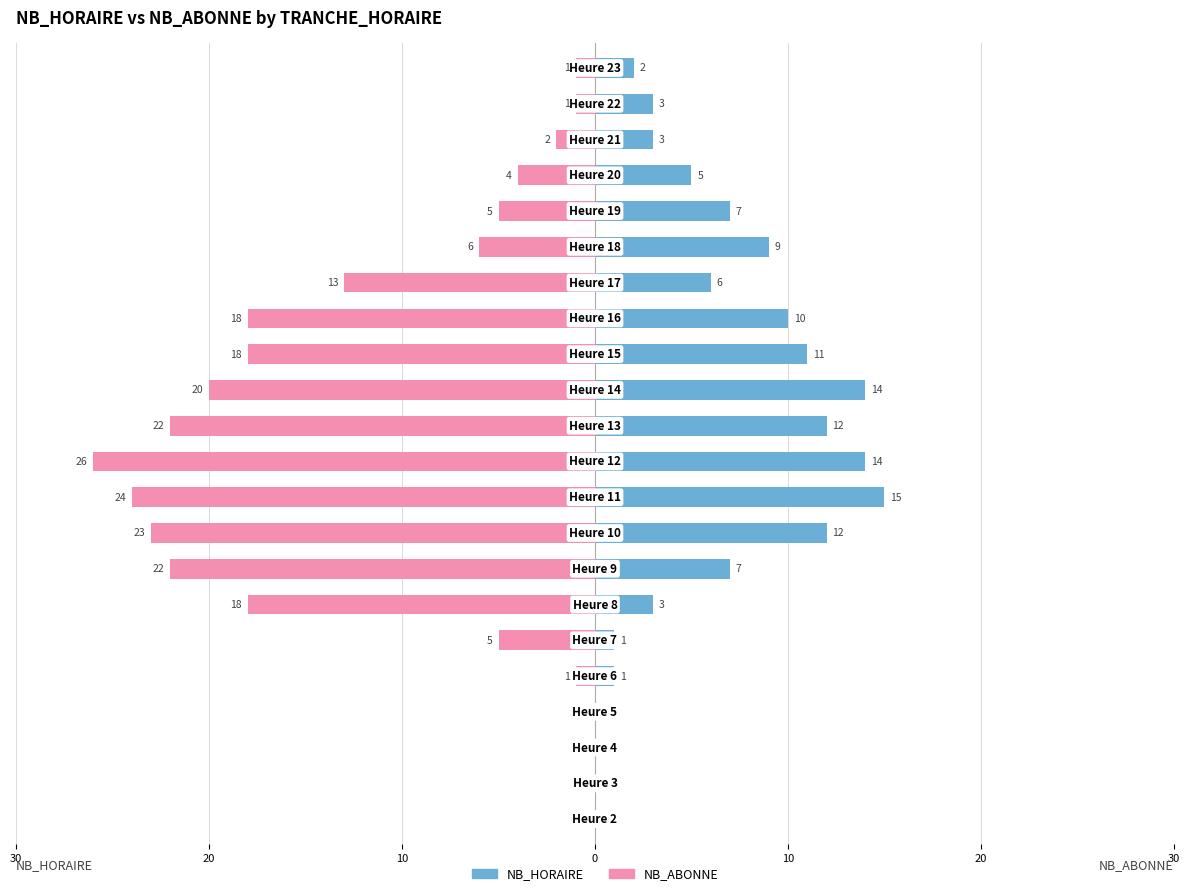

Between 7 and 16, which series saw the biggest shift?

NB_ABONNE